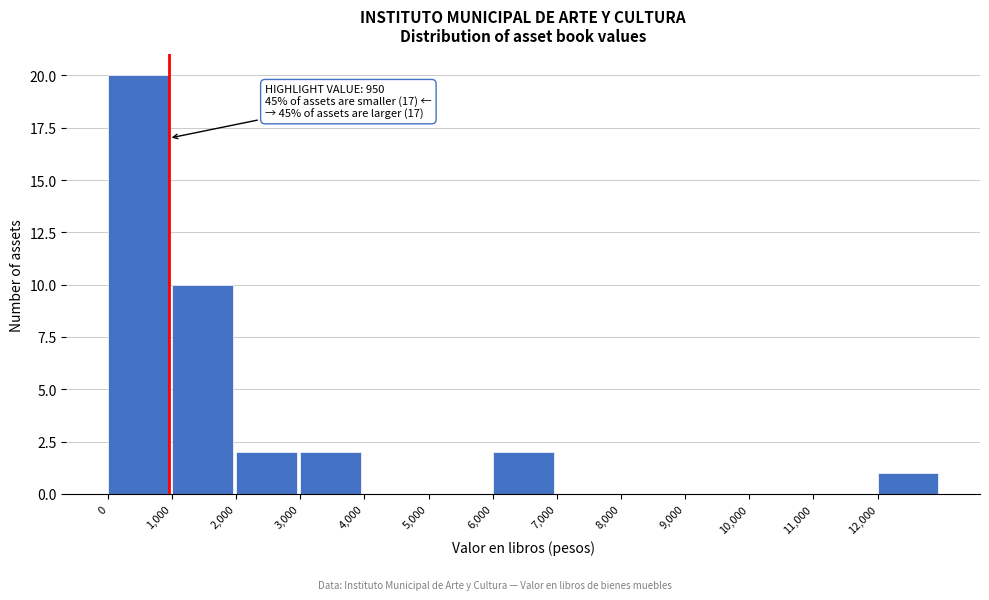

Which range on the x-axis has the tallest bar?

0 to 1000